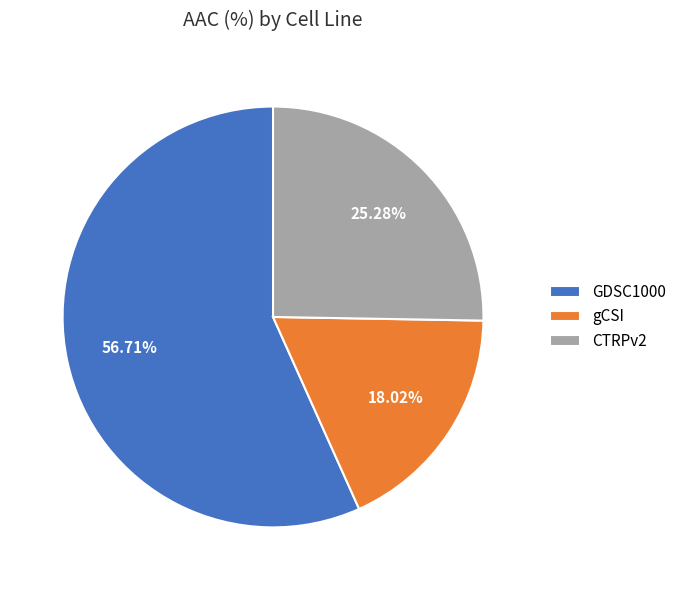

Which category has the biggest portion of the pie?

GDSC1000